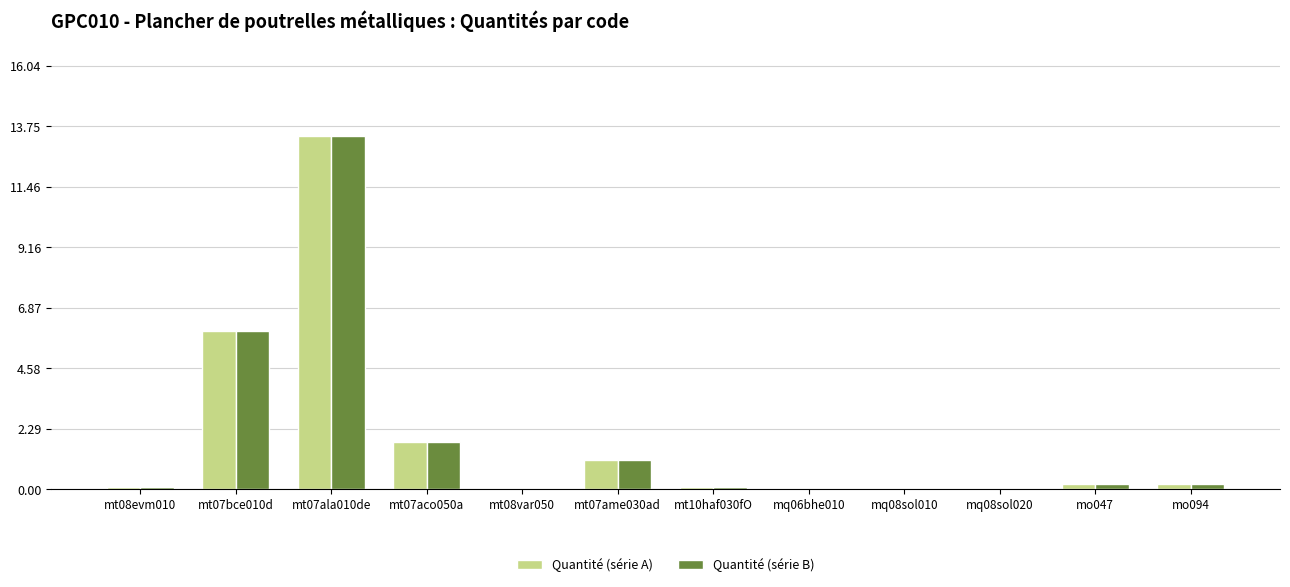

How many series are shown in this chart?

2